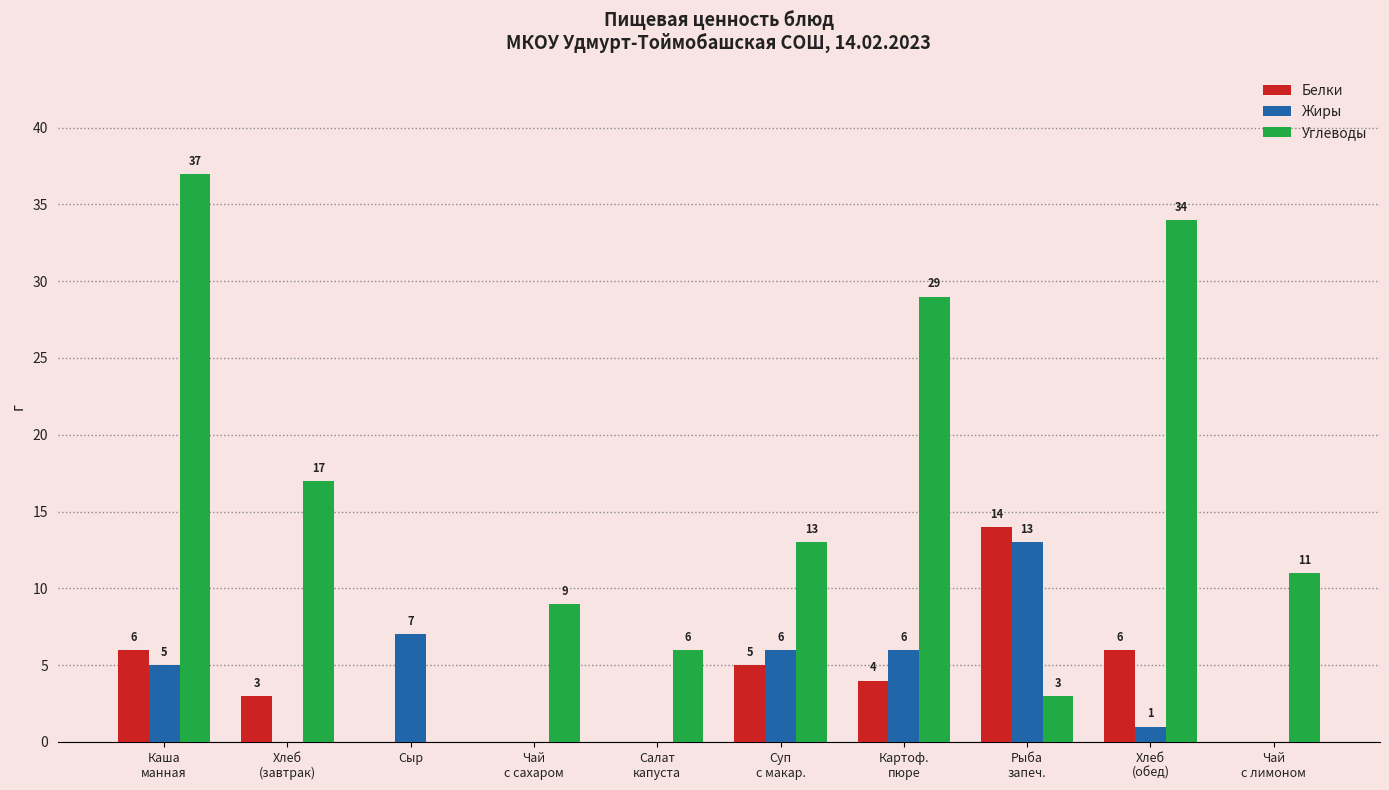

Reading right to left, transcribe all the data shown in this chart.

Белки: Чай
с лимоном=0	Хлеб
(обед)=6	Рыба
запеч.=14	Картоф.
пюре=4	Суп
с макар.=5	Салат
капуста=0	Чай
с сахаром=0	Сыр=0	Хлеб
(завтрак)=3	Каша
манная=6
Жиры: Чай
с лимоном=0	Хлеб
(обед)=1	Рыба
запеч.=13	Картоф.
пюре=6	Суп
с макар.=6	Салат
капуста=0	Чай
с сахаром=0	Сыр=7	Хлеб
(завтрак)=0	Каша
манная=5
Углеводы: Чай
с лимоном=11	Хлеб
(обед)=34	Рыба
запеч.=3	Картоф.
пюре=29	Суп
с макар.=13	Салат
капуста=6	Чай
с сахаром=9	Сыр=0	Хлеб
(завтрак)=17	Каша
манная=37